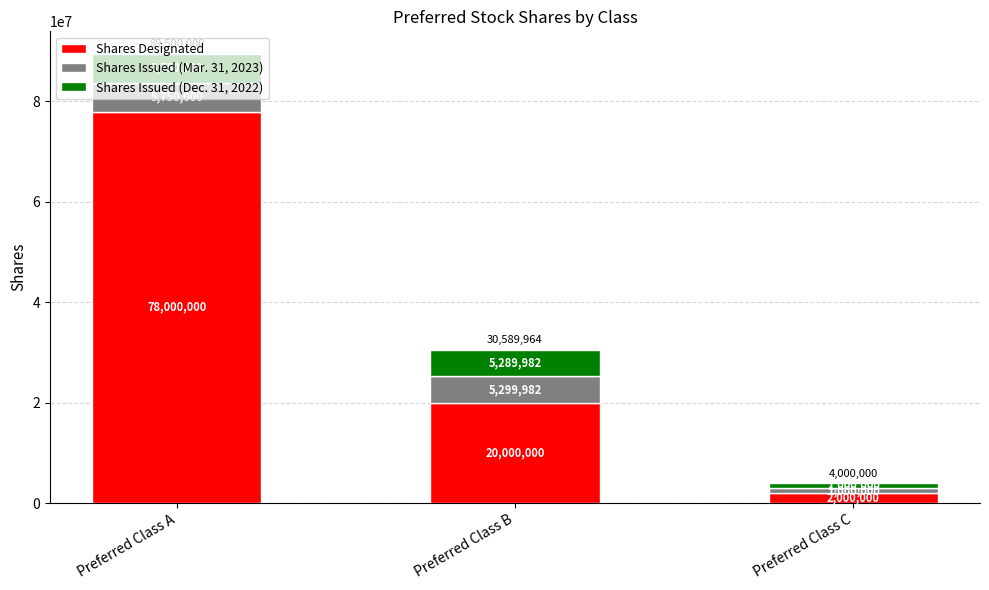

At which category is the sum across all series the highest?

Preferred Class A